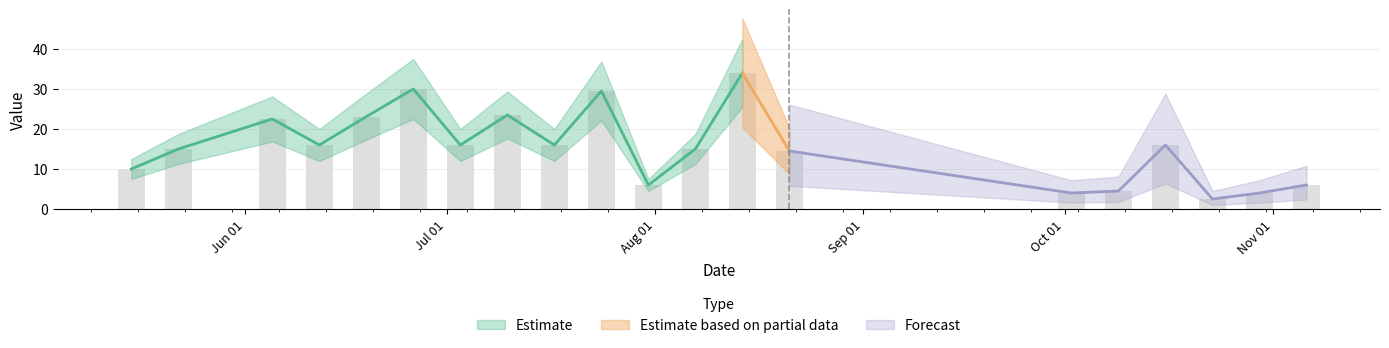

Reading left to right, extract all data points from this chart.

10.0	15.0	22.5	16.0	23.1	30.0	16.0	23.5	16.0	29.5	6.0	15.0	34.0	14.5	4.0	4.5	16.0	2.5	4.0	6.0